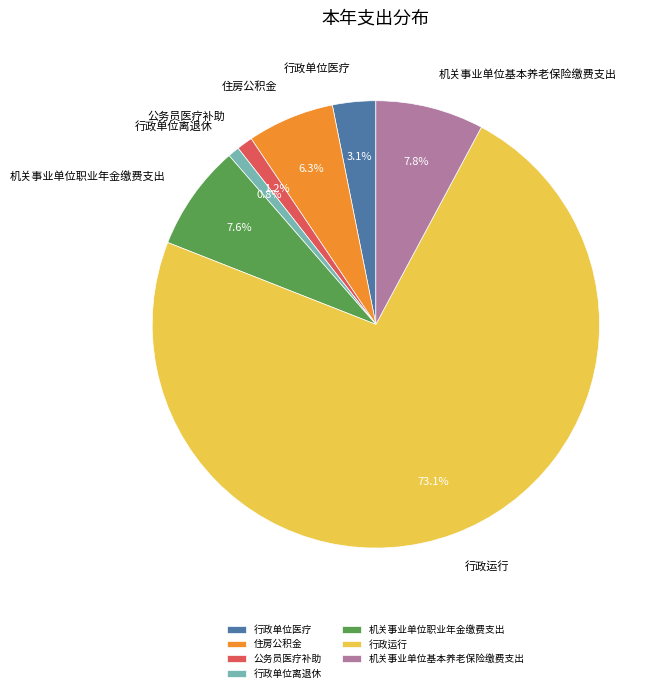

Which slice represents more than half of the pie?

行政运行